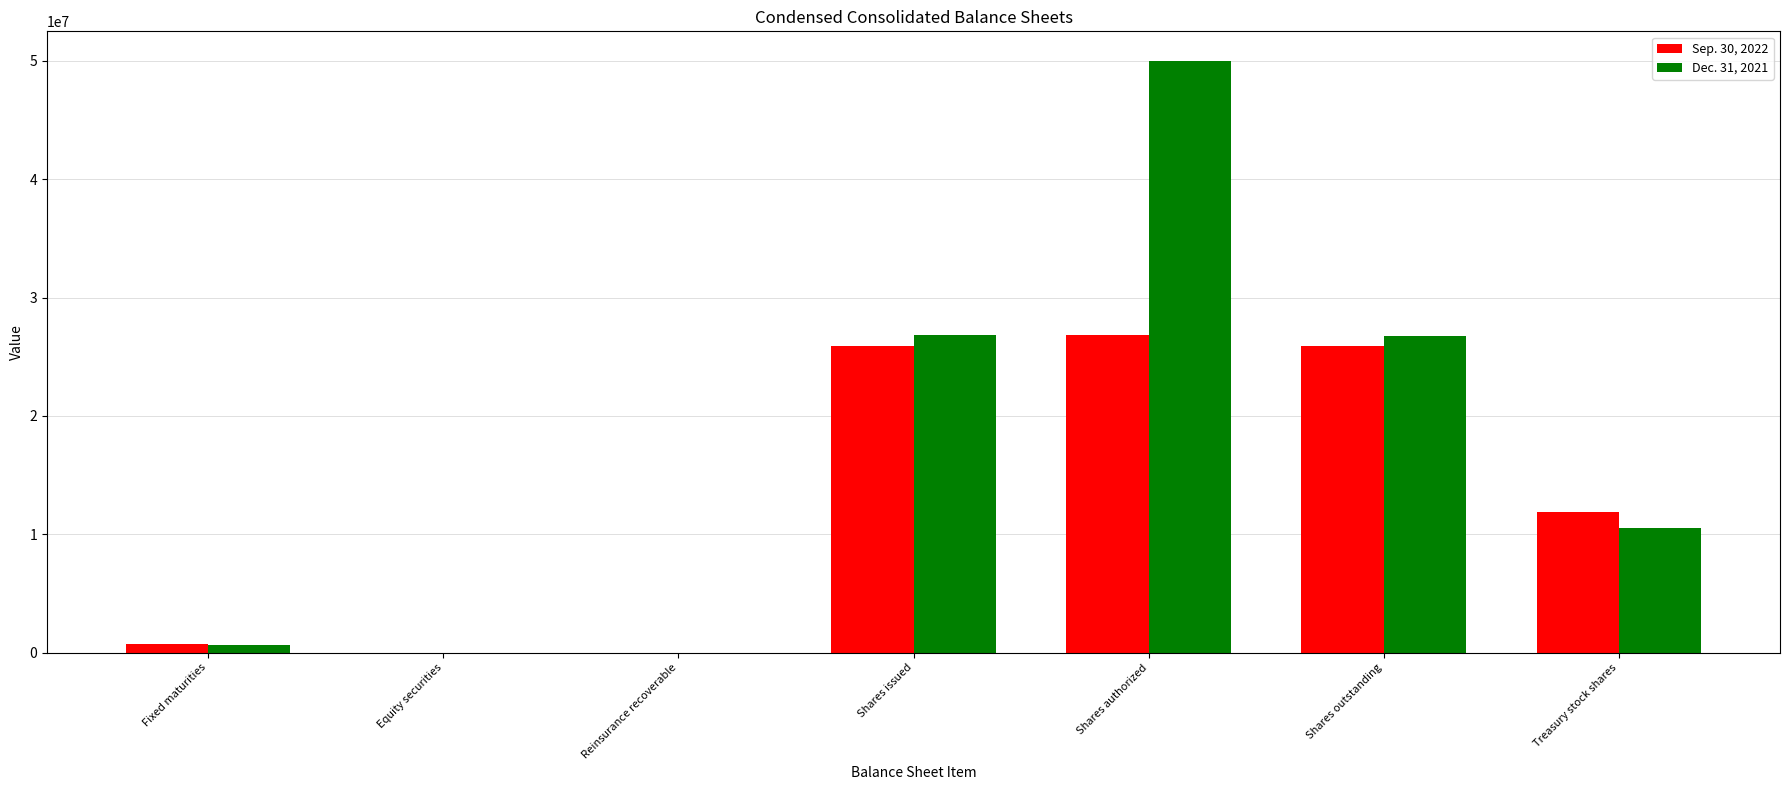

What is the sum of all Dec. 31, 2021 values?

114770464